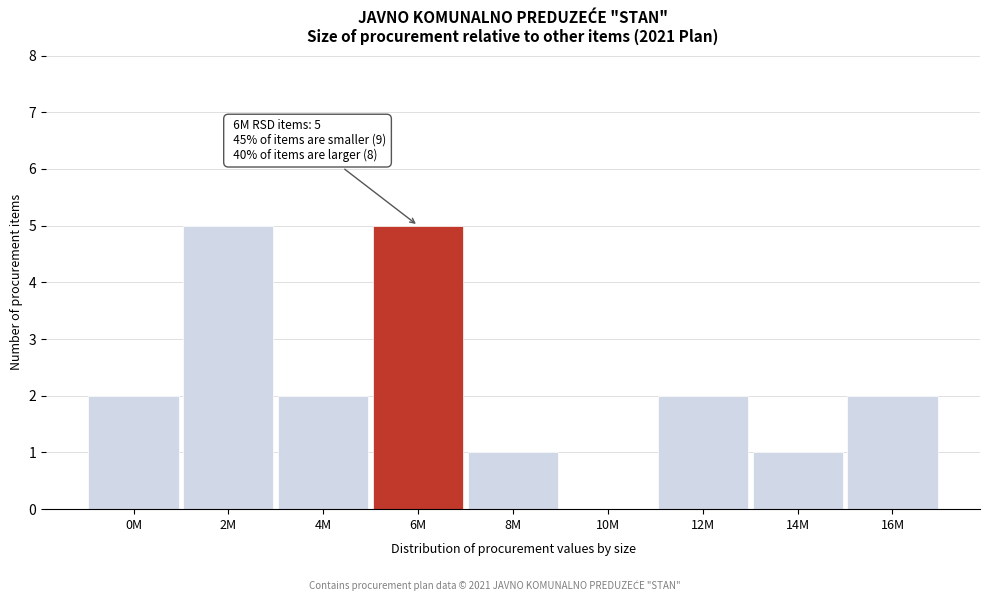

Reading left to right, list all the values displayed in this chart.

0M=2	2M=5	4M=2	6M=5	8M=1	10M=0	12M=2	14M=1	16M=2